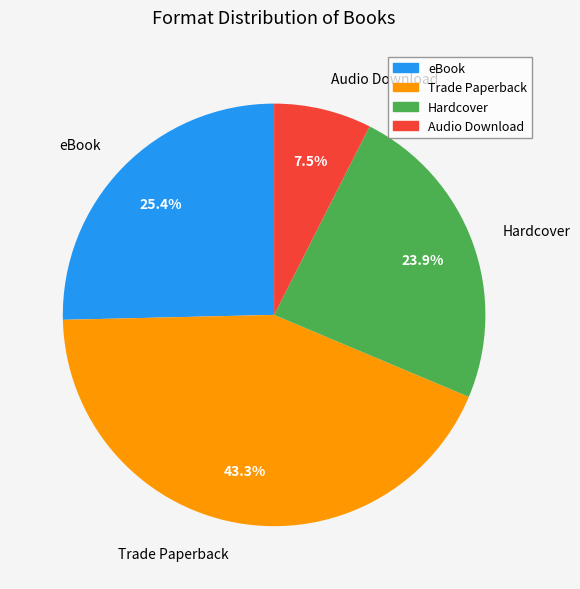

Is it true that Trade Paperback is 43% of the pie?

True